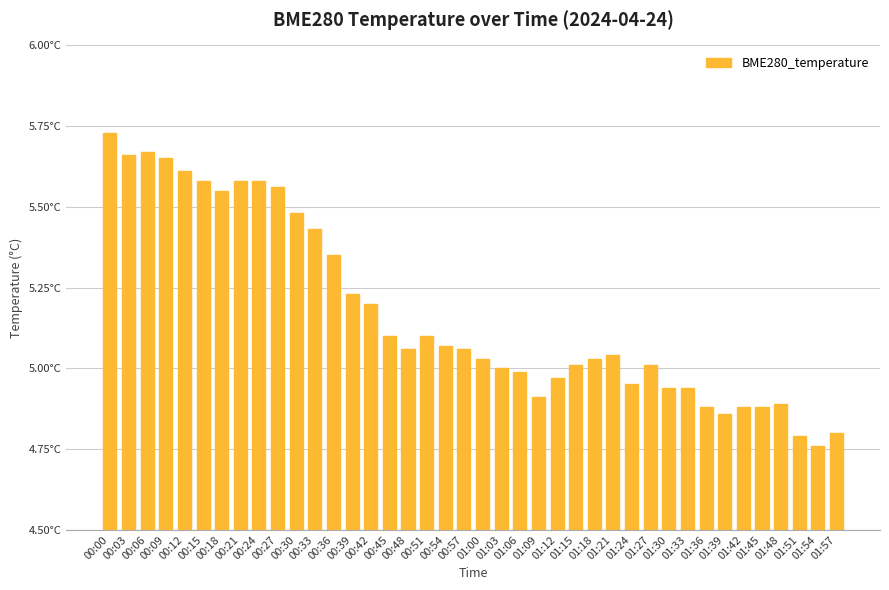

Reading left to right, extract all data points from this chart.

00:00=5.7	00:03=5.7	00:06=5.7	00:09=5.7	00:12=5.6	00:15=5.6	00:18=5.5	00:21=5.6	00:24=5.6	00:27=5.6	00:30=5.5	00:33=5.4	00:36=5.3	00:39=5.2	00:42=5.2	00:45=5.1	00:48=5.1	00:51=5.1	00:54=5.1	00:57=5.1	01:00=5.0	01:03=5.0	01:06=5.0	01:09=4.9	01:12=5.0	01:15=5.0	01:18=5.0	01:21=5.0	01:24=5.0	01:27=5.0	01:30=4.9	01:33=4.9	01:36=4.9	01:39=4.9	01:42=4.9	01:45=4.9	01:48=4.9	01:51=4.8	01:54=4.8	01:57=4.8